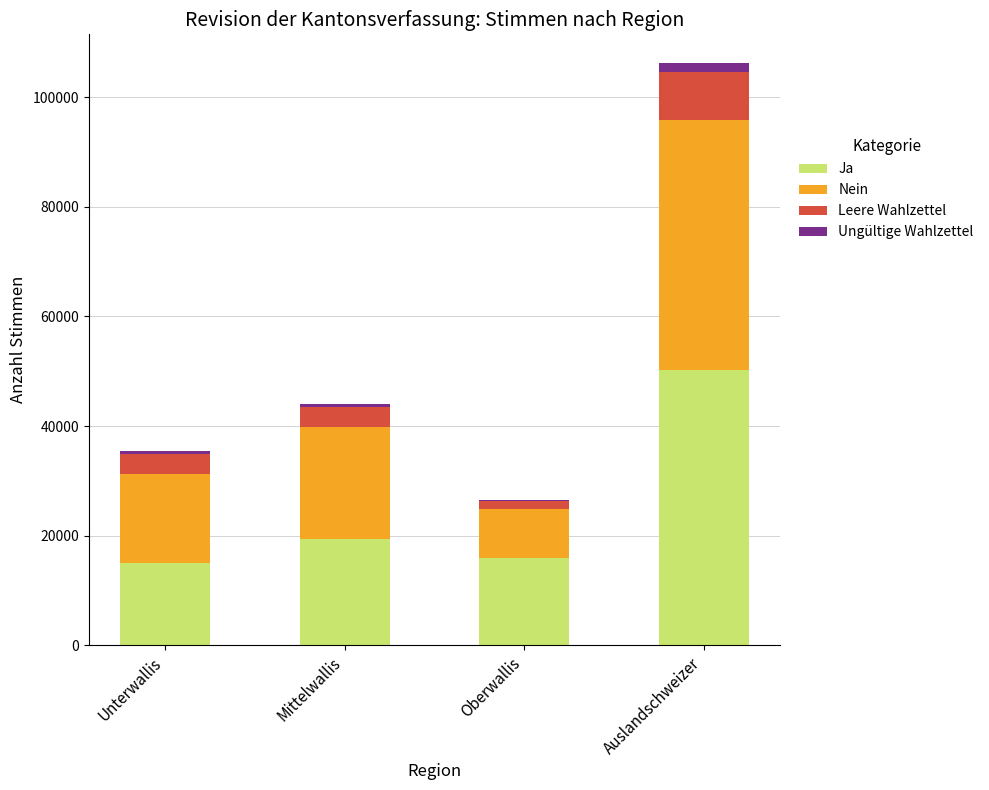

Which category has the highest value in the Ja series?

Auslandschweizer